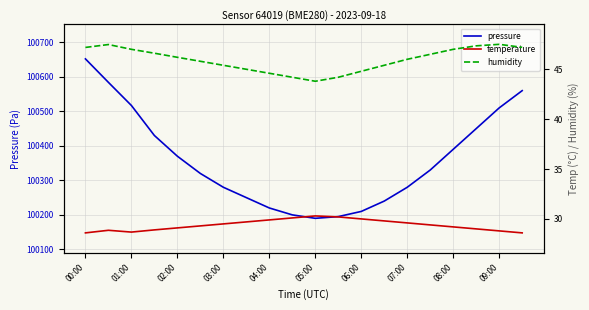

The pressure series shows 100510 at 09:00. True or false?

True